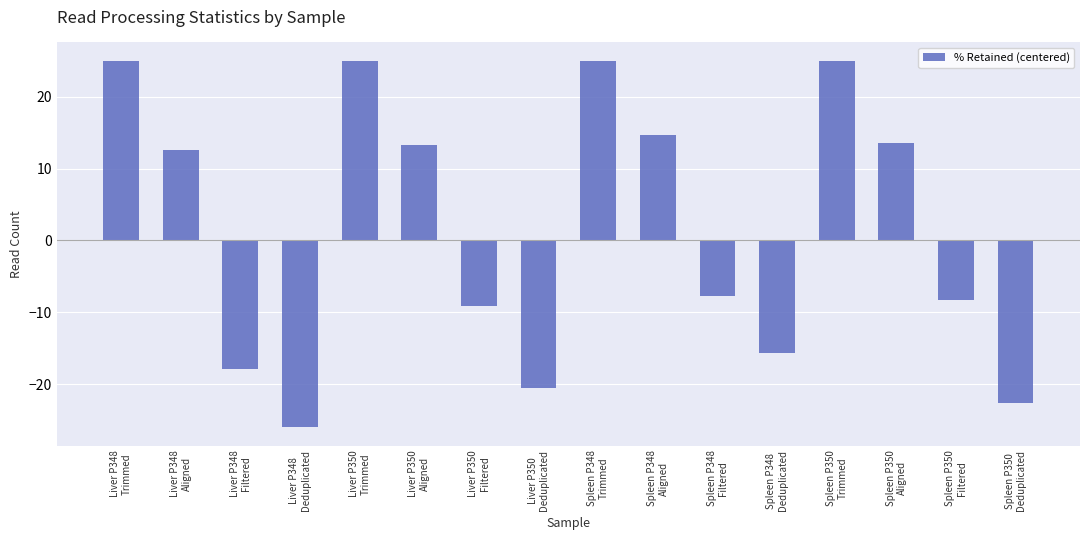

What is the smallest value displayed?

-26.0